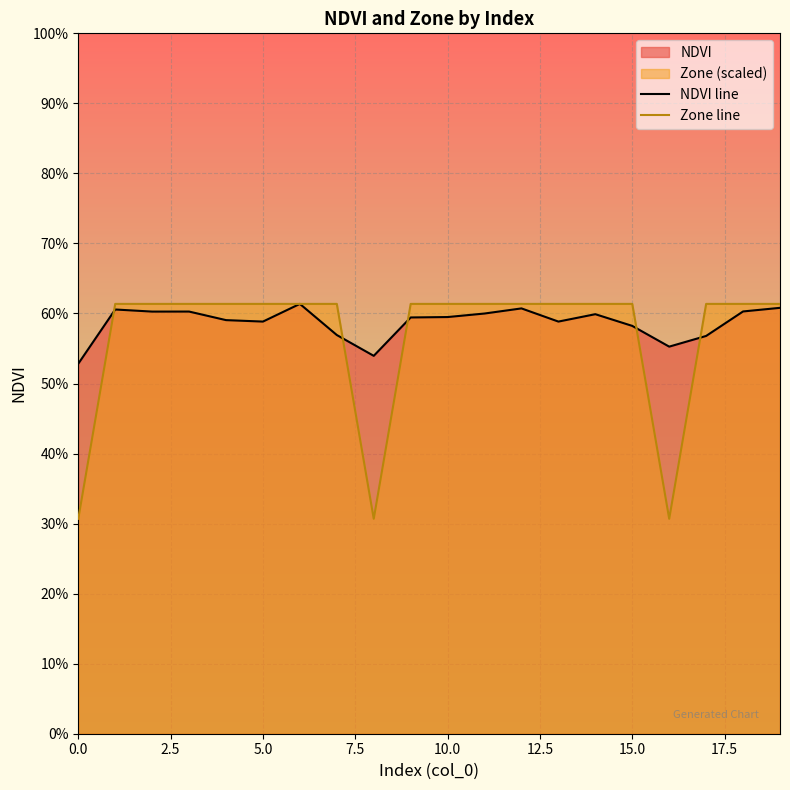

Reading left to right, transcribe all the data shown in this chart.

NDVI line: 0.5	0.6	0.6	0.6	0.6	0.6	0.6	0.6	0.5	0.6	0.6	0.6	0.6	0.6	0.6	0.6	0.6	0.6	0.6	0.6
Zone line: 0.3	0.6	0.6	0.6	0.6	0.6	0.6	0.6	0.3	0.6	0.6	0.6	0.6	0.6	0.6	0.6	0.3	0.6	0.6	0.6